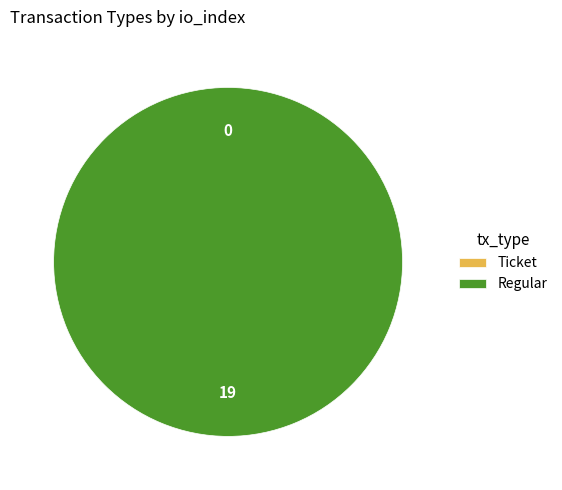

To the nearest percent, what percentage of the pie is Regular?

100%